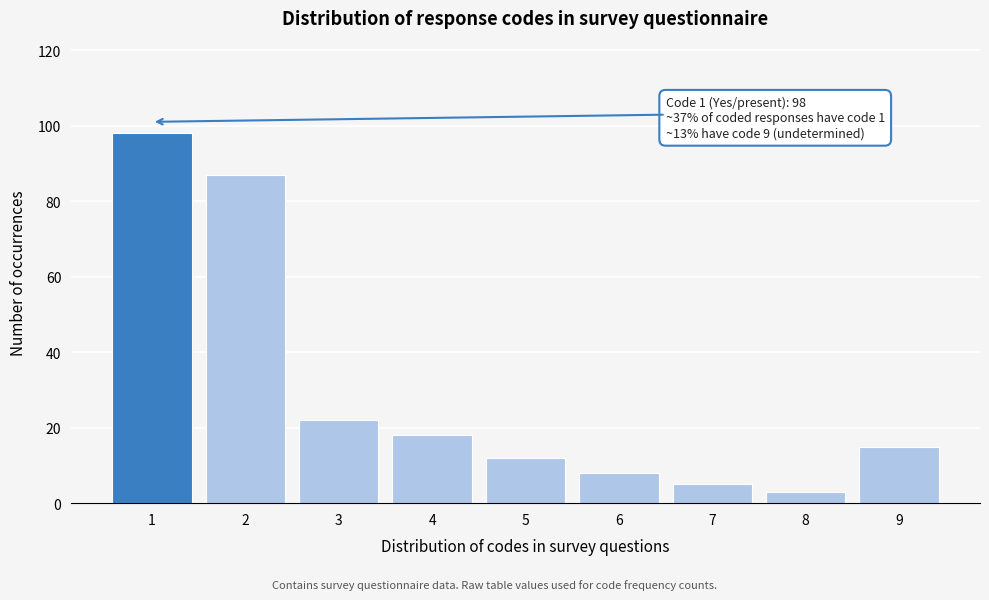

Reading left to right, transcribe all the data shown in this chart.

1=98	2=87	3=22	4=18	5=12	6=8	7=5	8=3	9=15